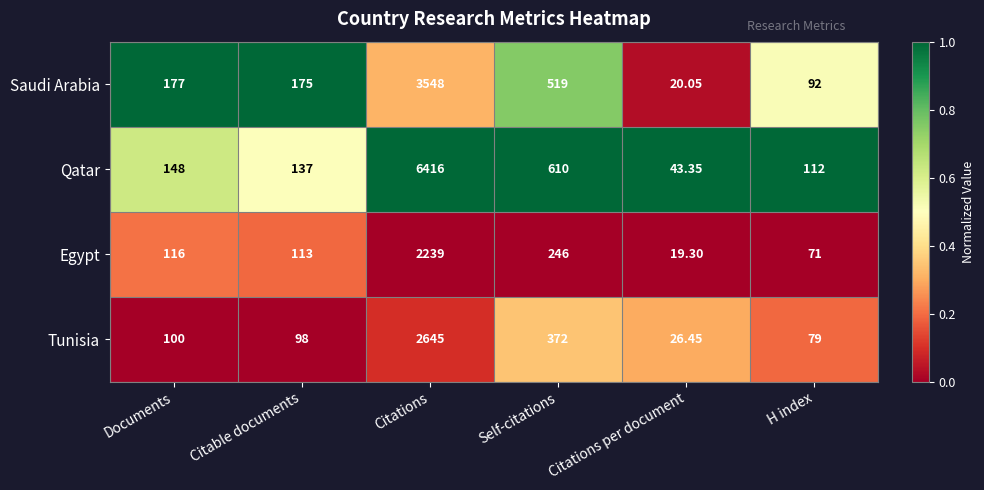

At Citations per document, list the series in order from smallest to largest.

Egypt, Saudi Arabia, Tunisia, Qatar